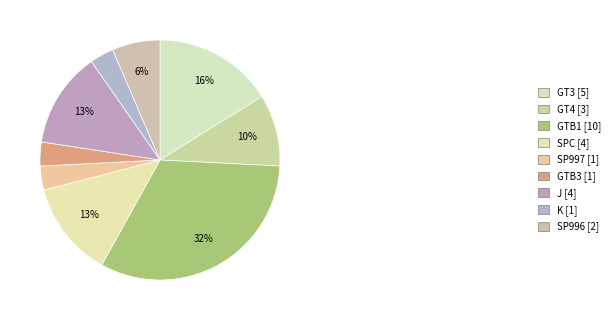

To the nearest percent, what is the difference between the largest and smallest slice percentages?

29%